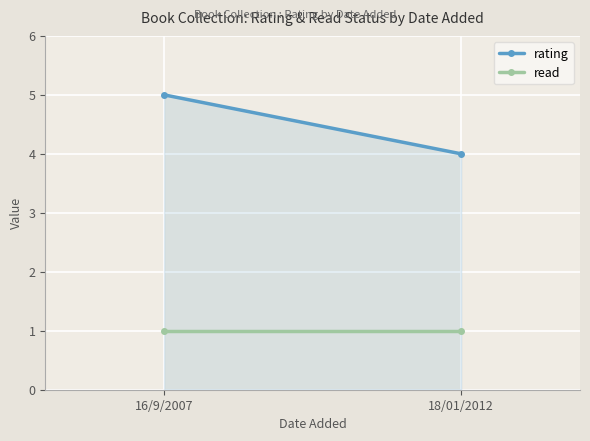

At 16/9/2007, list the series in order from smallest to largest.

read, rating